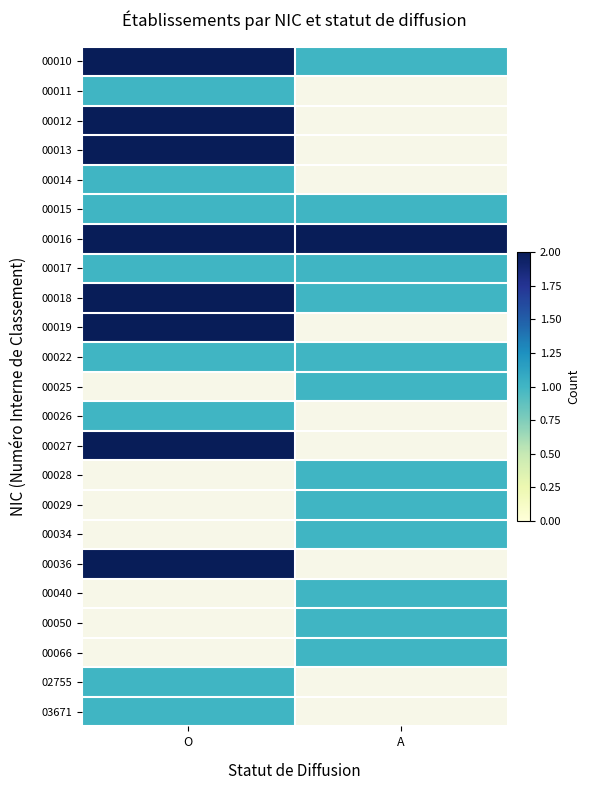

Rank the series by their maximum value, from lowest to highest.

00011, 00014, 00015, 00017, 00022, 00026, 02755, 03671, 00010, 00012, 00013, 00016, 00018, 00019, 00025, 00027, 00028, 00029, 00034, 00036, 00040, 00050, 00066